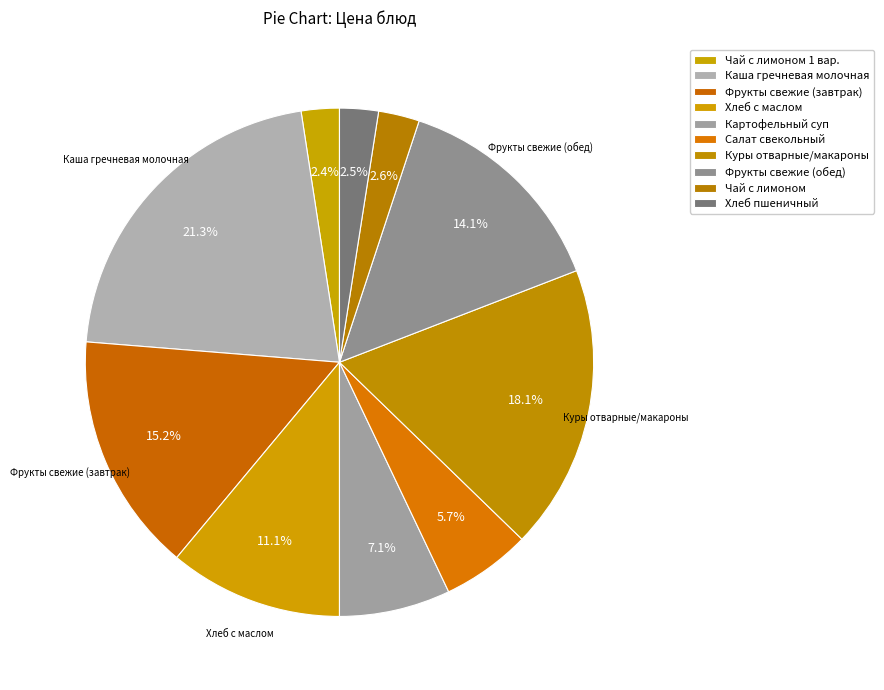

Count the number of slices in the pie.

10